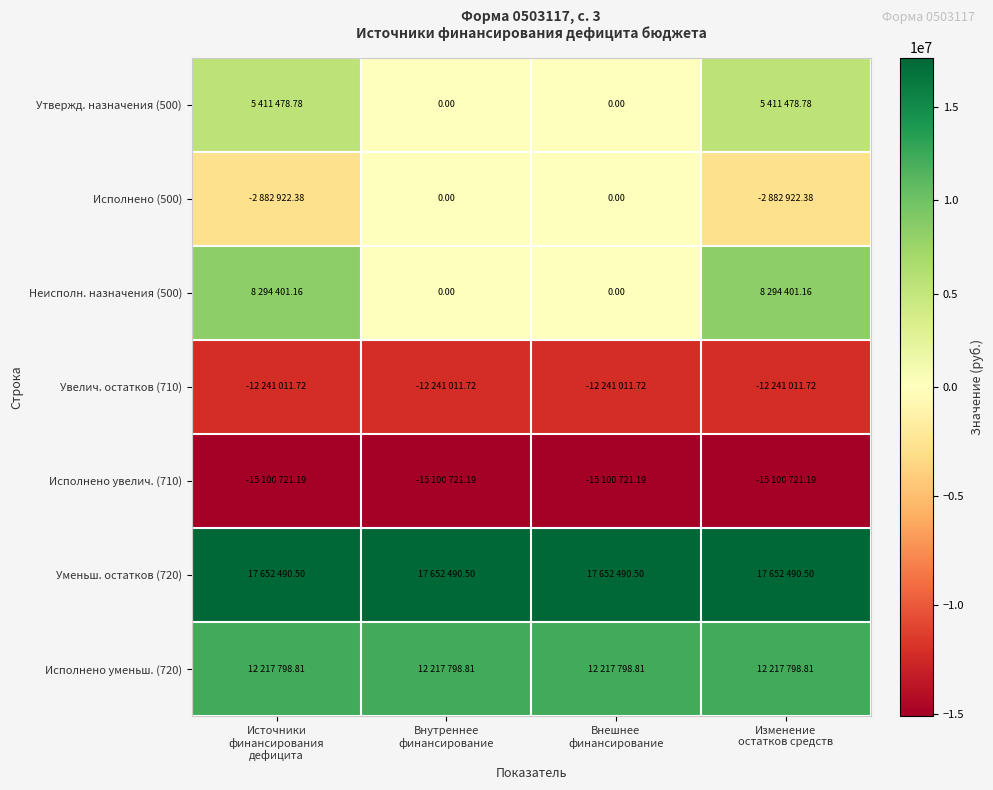

The Увелич. остатков (710) series shows -12241011.7 at Внутреннее финансирование. True or false?

True